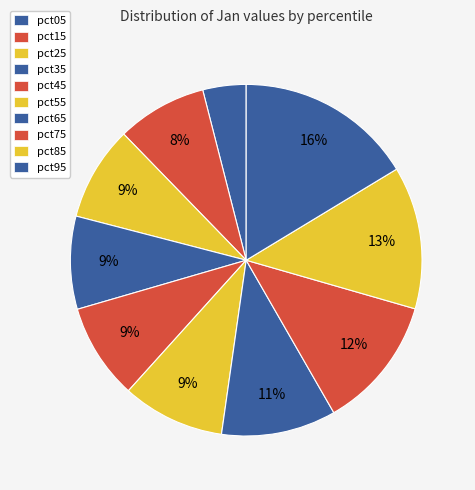

The pct05 slice represents 4% of the pie. True or false?

True